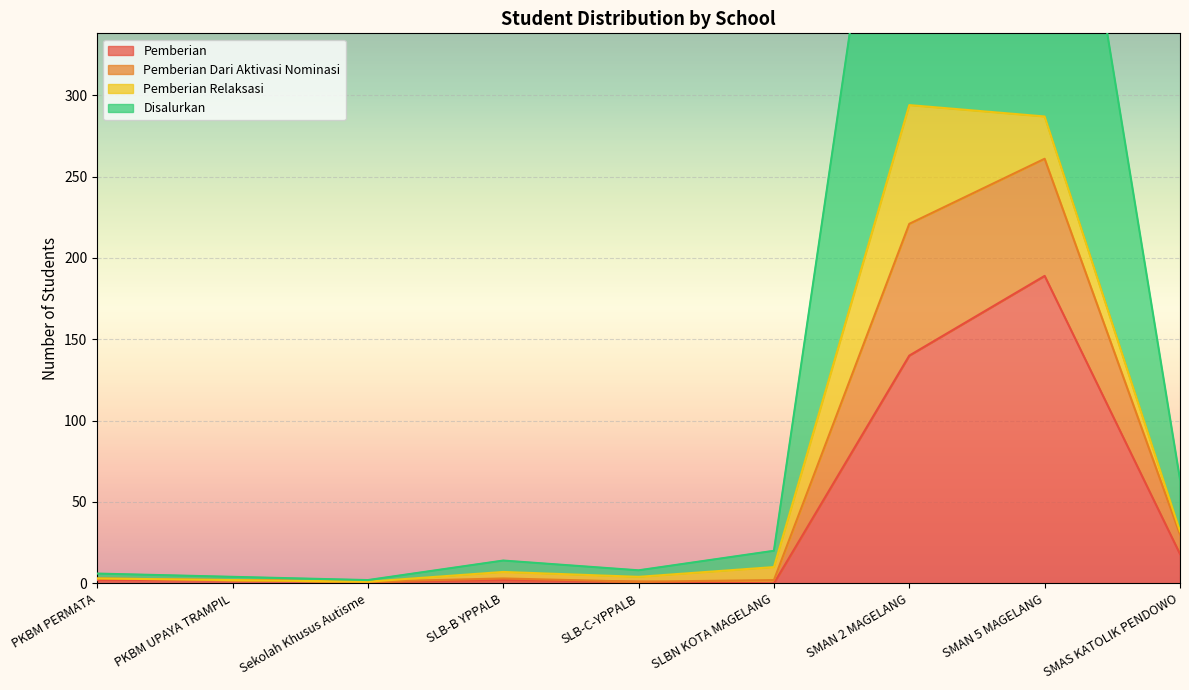

What is the lowest value of the Pemberian Dari Aktivasi Nominasi series?

1